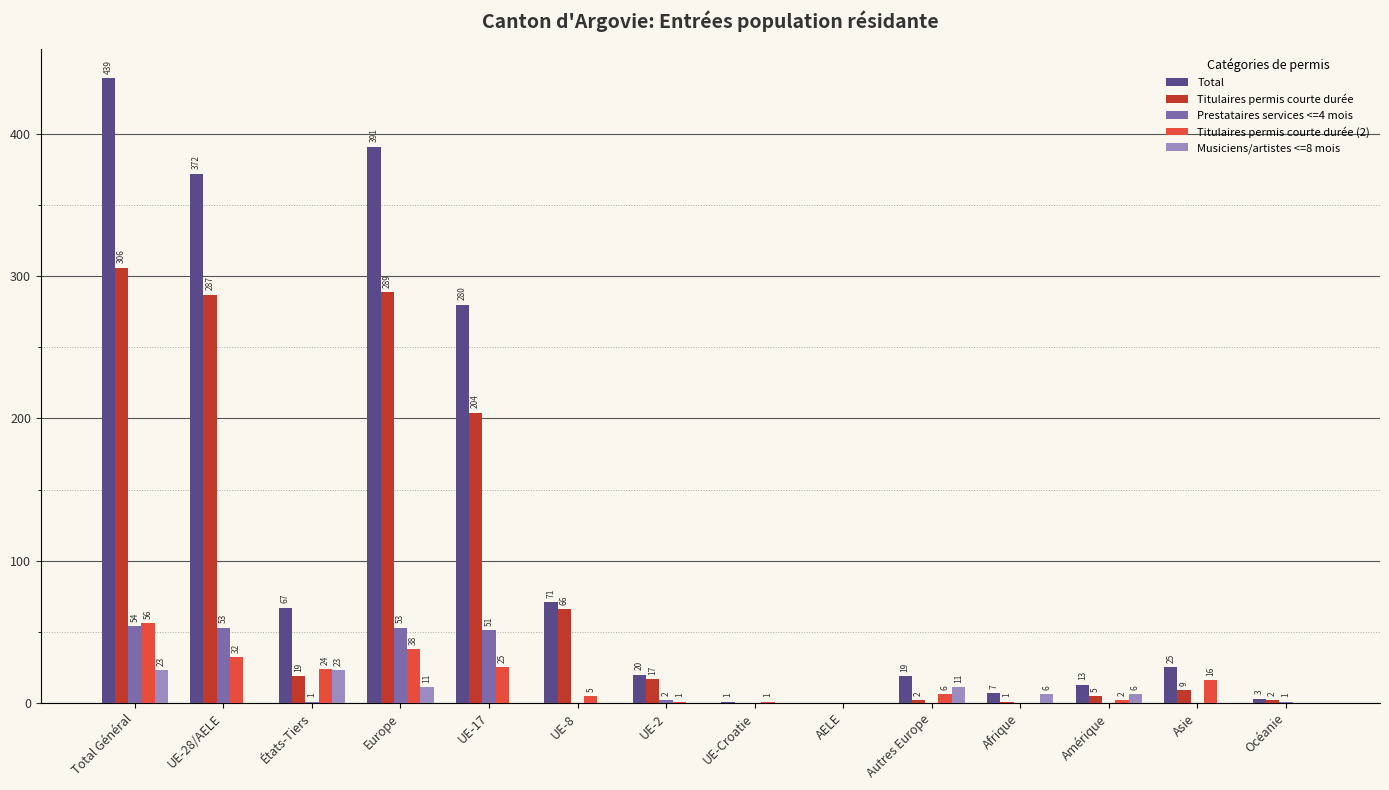

How many series are shown in this chart?

5